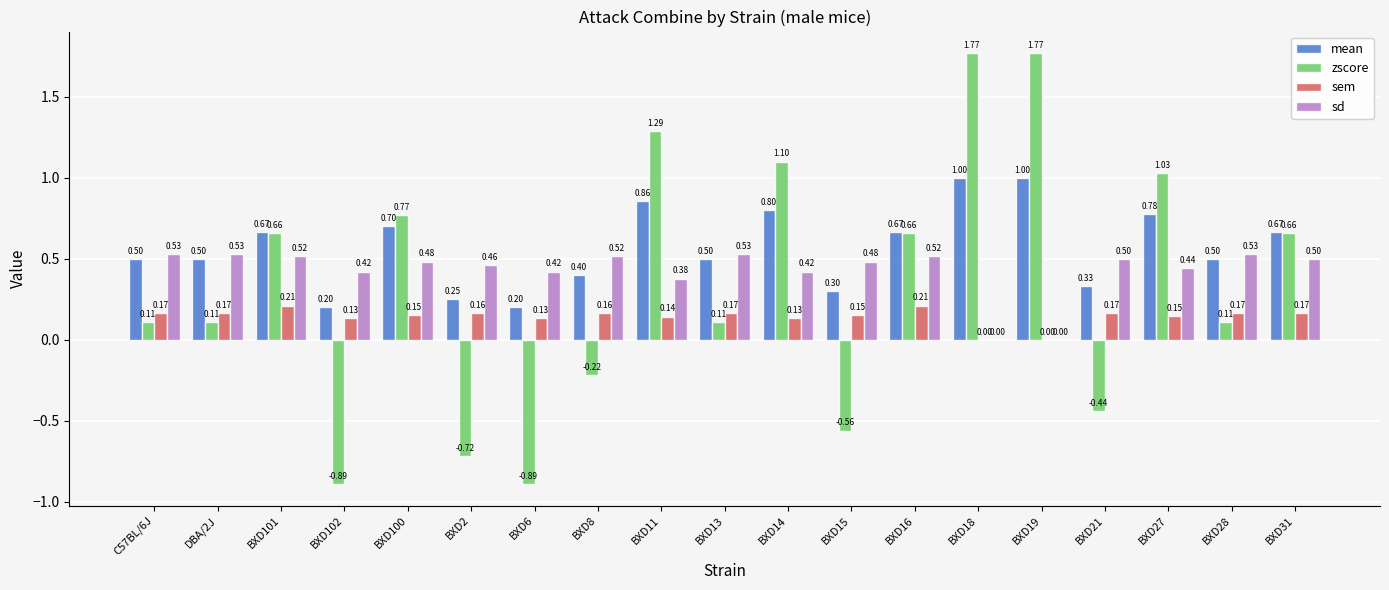

Which series changed the most between BXD16 and BXD18?

zscore